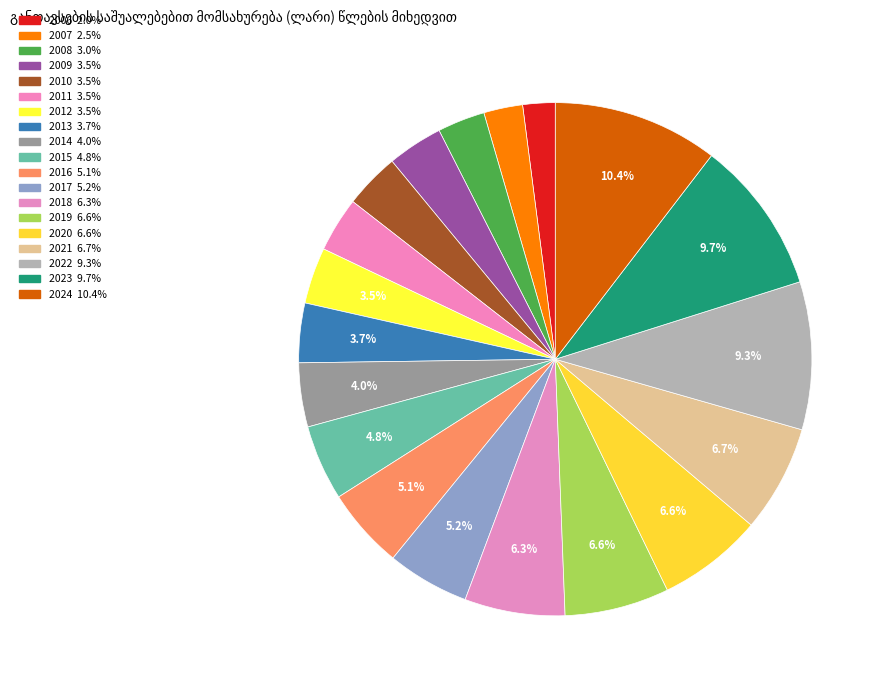

How many segments does this pie chart have?

19